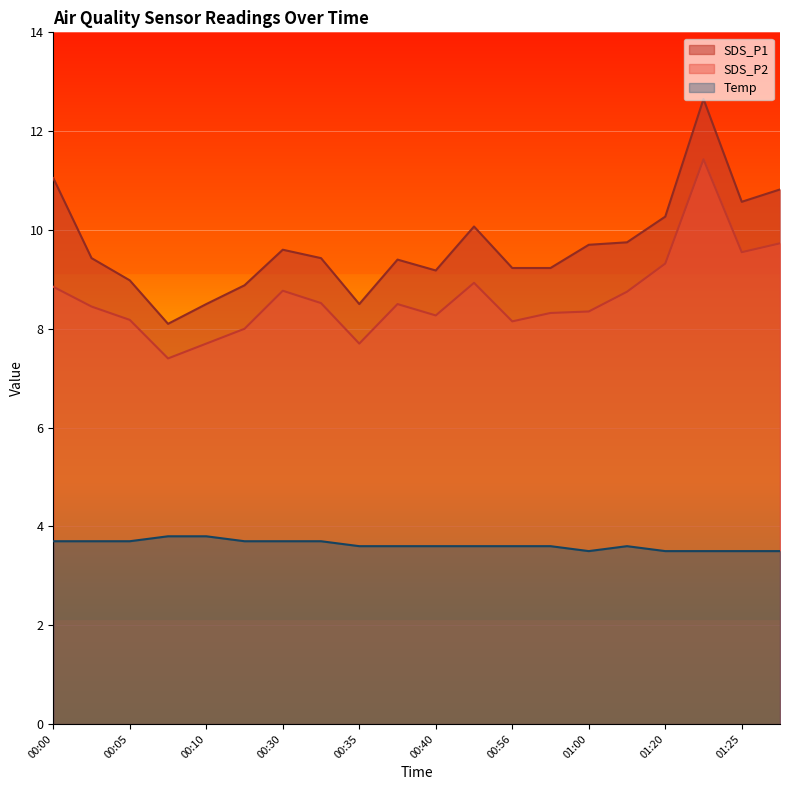

In SDS_P2, how many points are lower than both neighbors (excluding endpoints)?

5